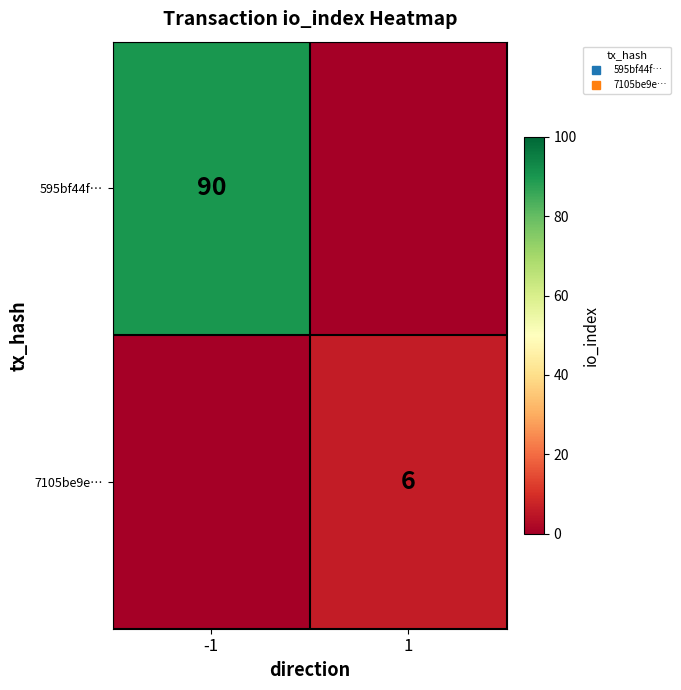

Which series has the largest range (max minus min)?

595bf44f…